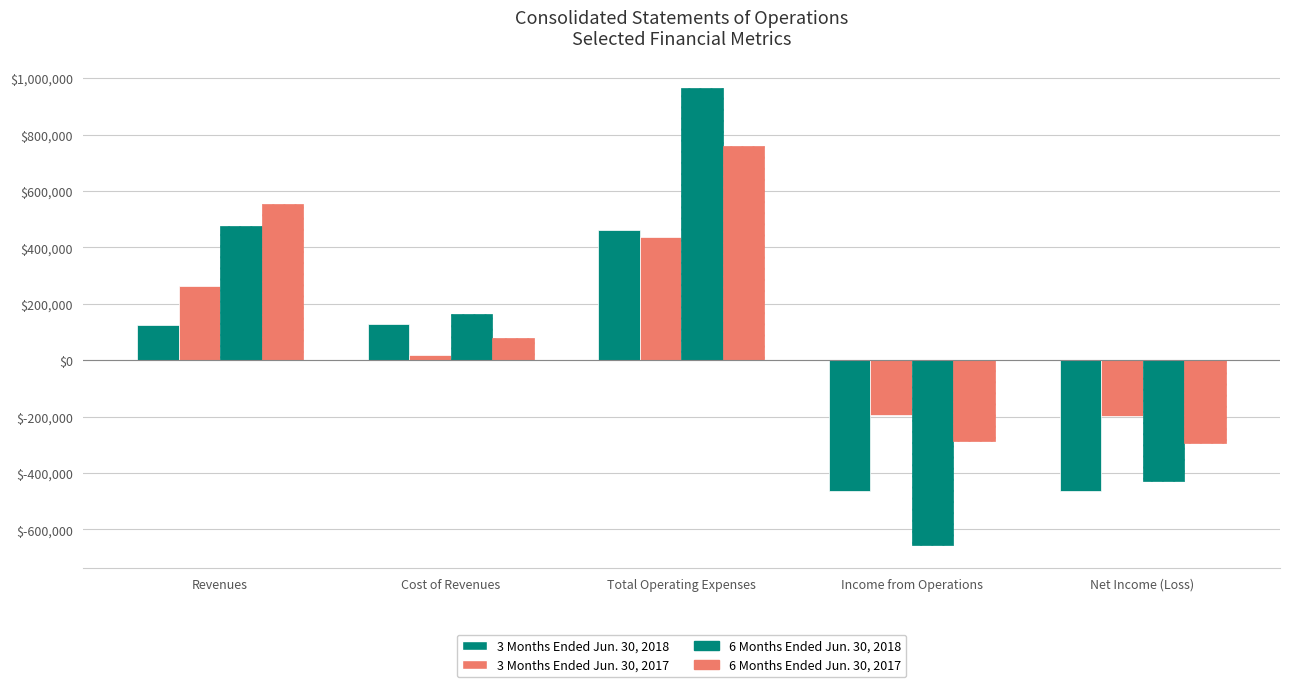

What is the difference between the maximum and second lowest values in the 3 Months Ended Jun. 30, 2017 series?

632267